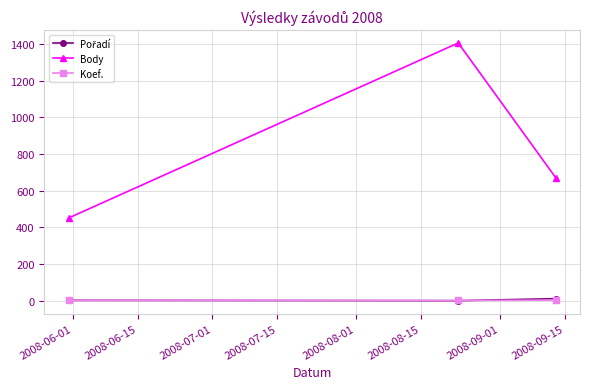

Which series has the largest total across all categories?

Body